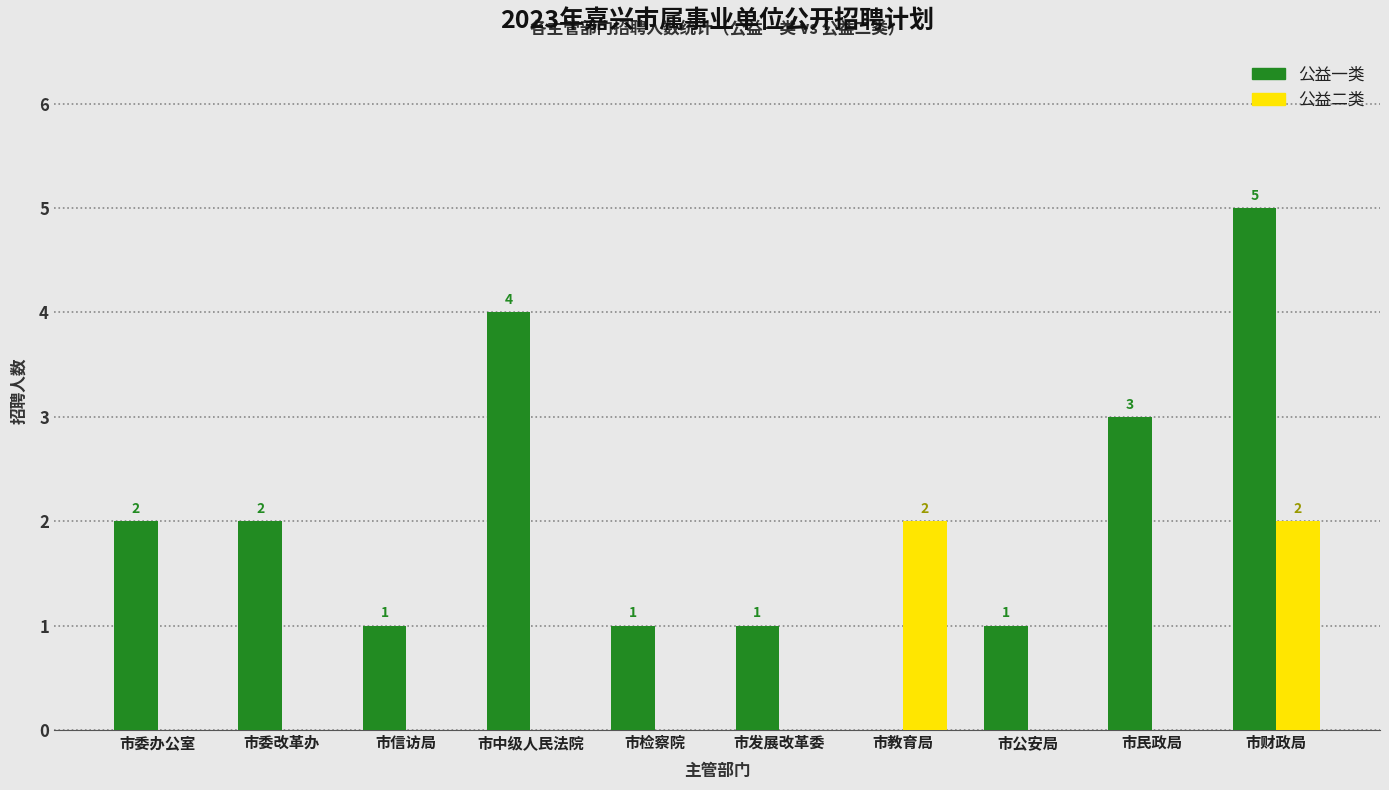

What is the total value across all series at 市民政局?

3